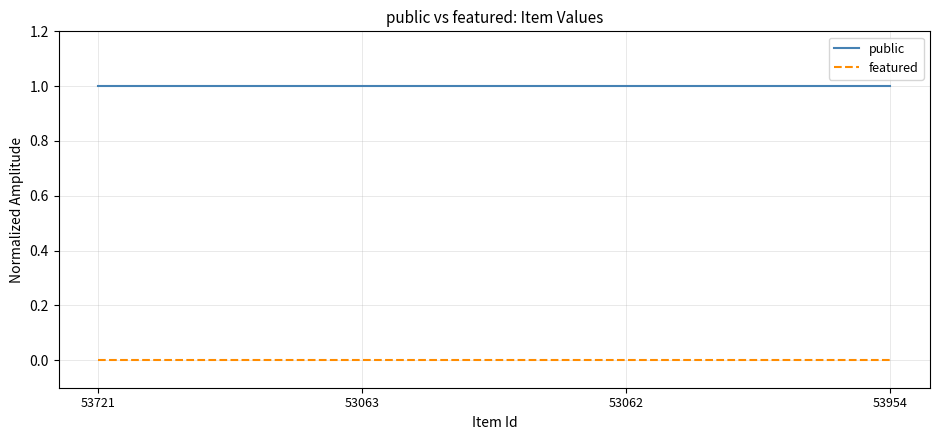

True or false: featured and public intersect in this chart.

False